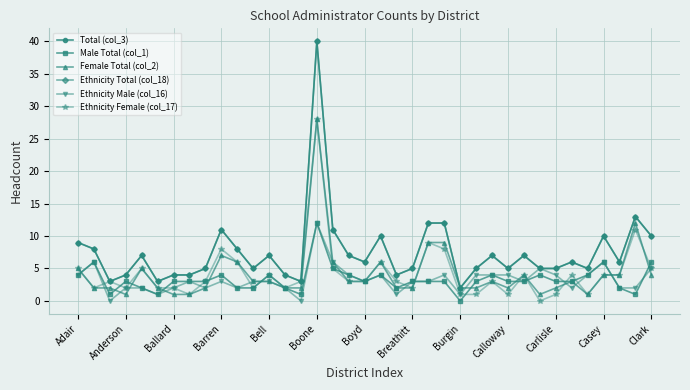

Is this an area chart (filled region under the line)?

No